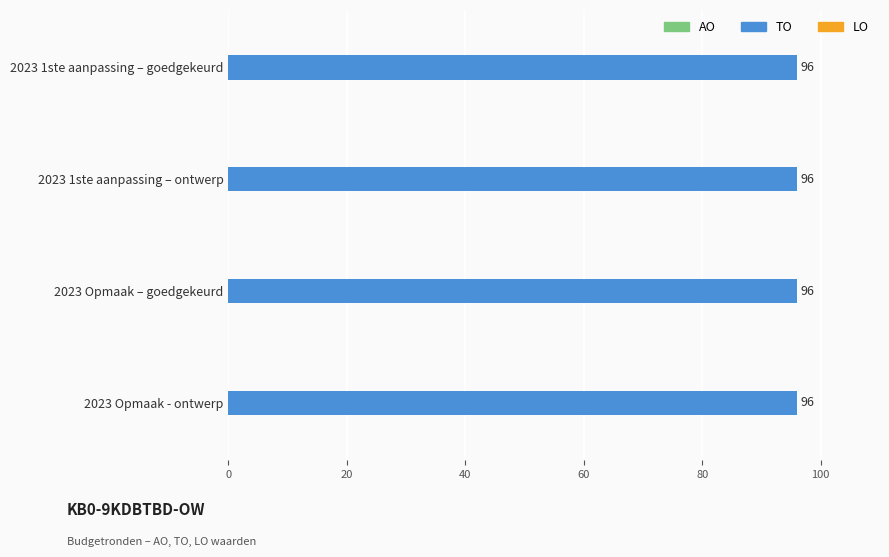

Which label corresponds to the smallest value in the chart?

2023 1ste aanpassing – goedgekeurd